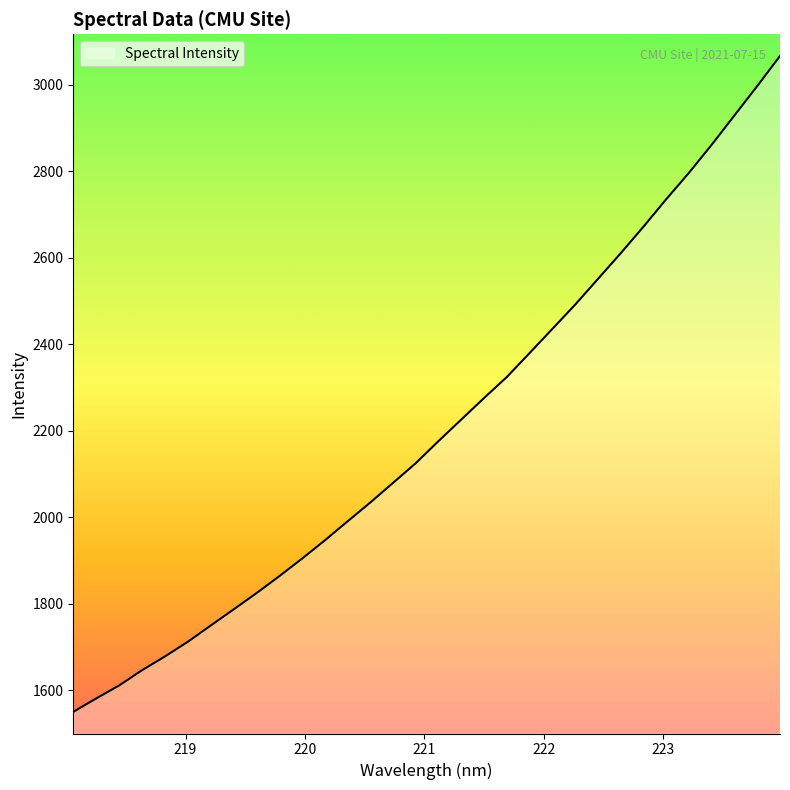

What is the difference between the maximum and minimum values?

1516.8